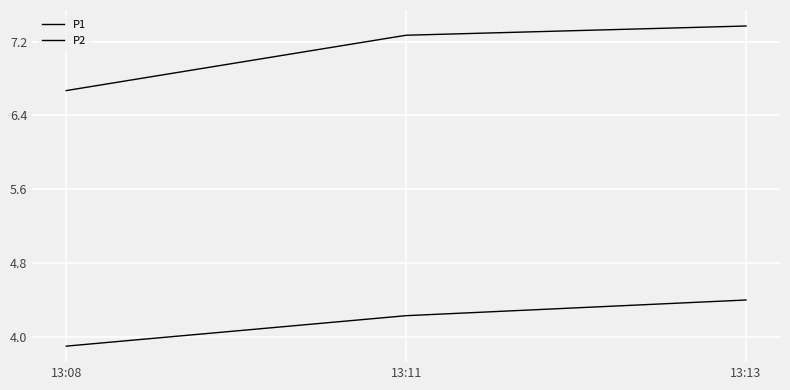

Between 13:13 and 13:08, which is larger?

13:13